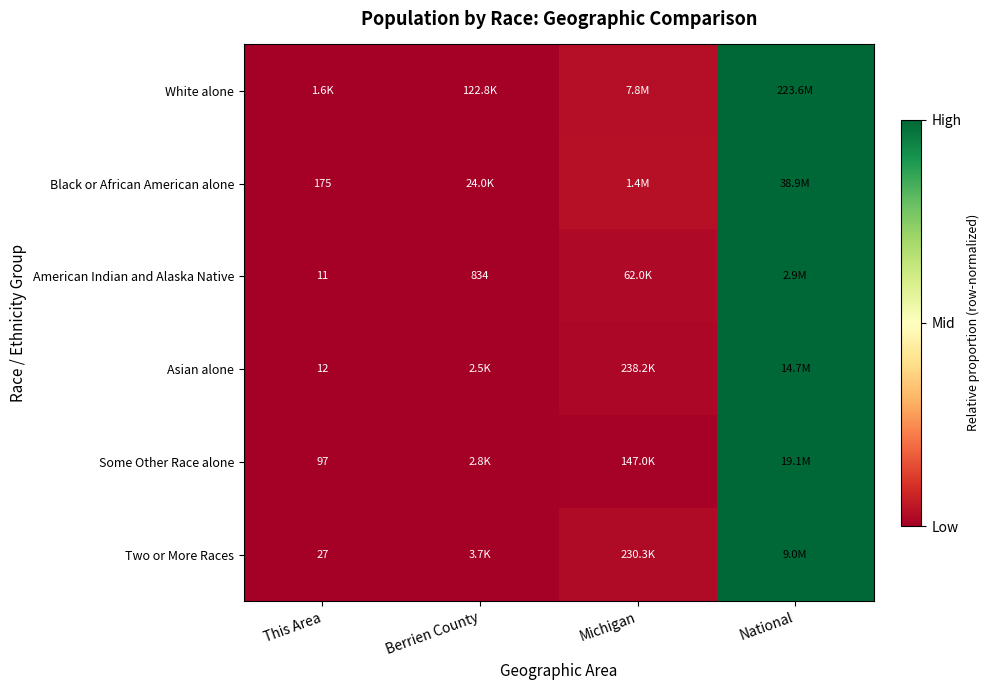

At which label does Some Other Race alone reach its peak?

National